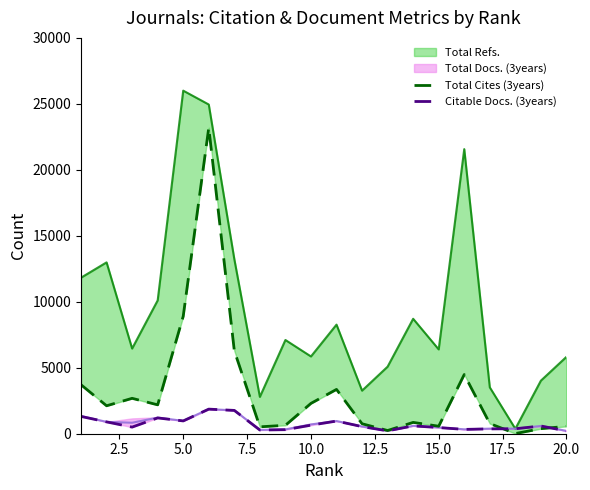

How many lines are shown in the chart?

2